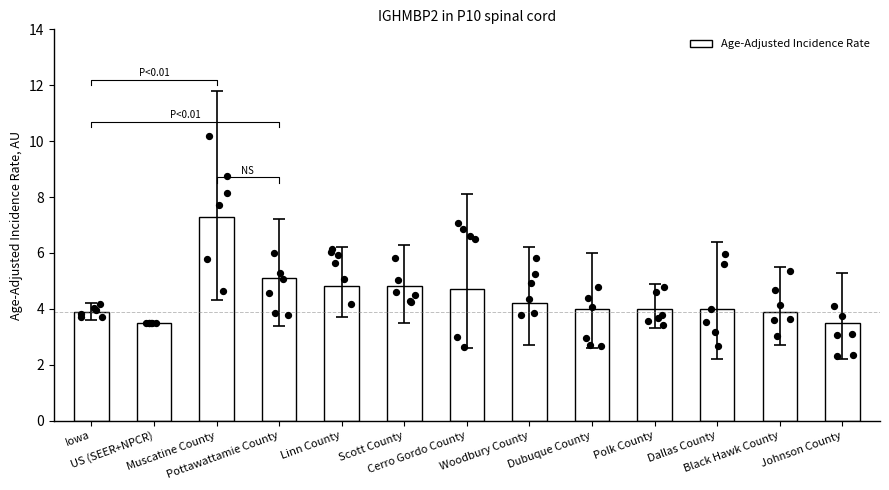

What is the change in value from Scott County to Cerro Gordo County?

-0.1